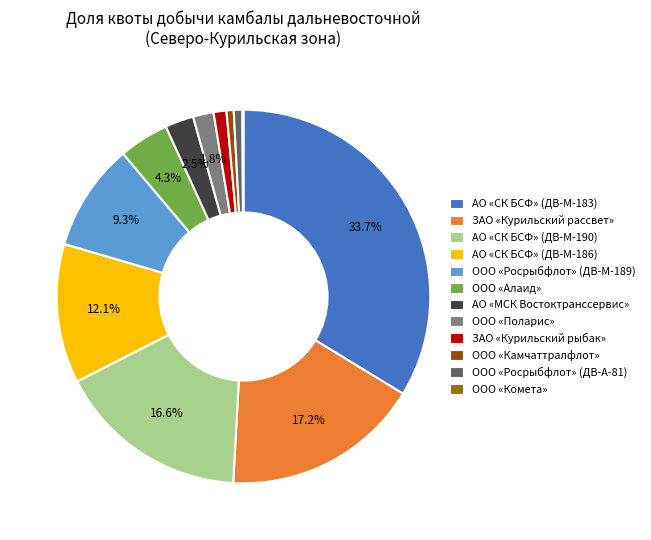

Approximately how many times larger is the value at ООО «Росрыбфлот» (ДВ-М-189) compared to АО «СК БСФ» (ДВ-М-186)?

0.8